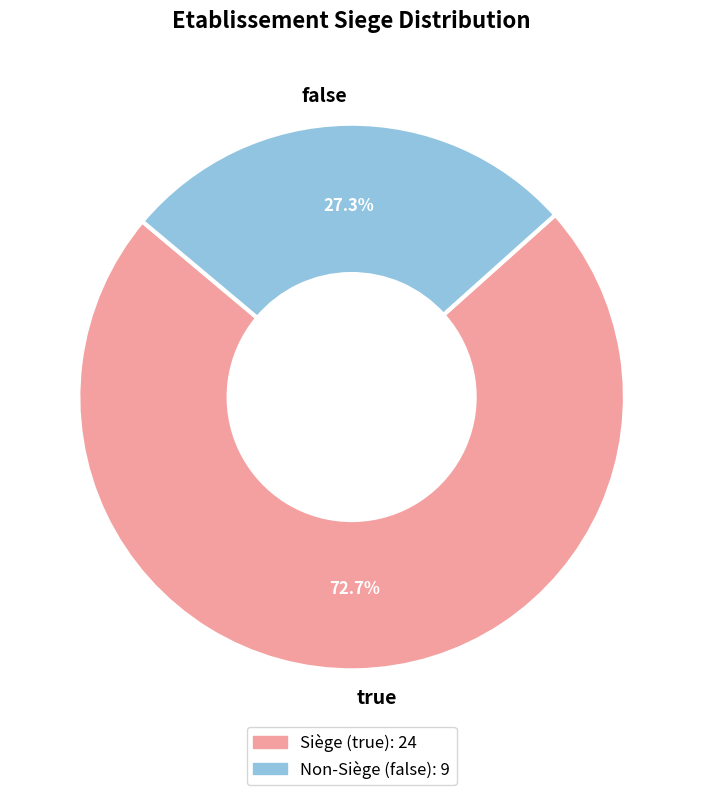

What portion of the pie excludes true?

27.3%